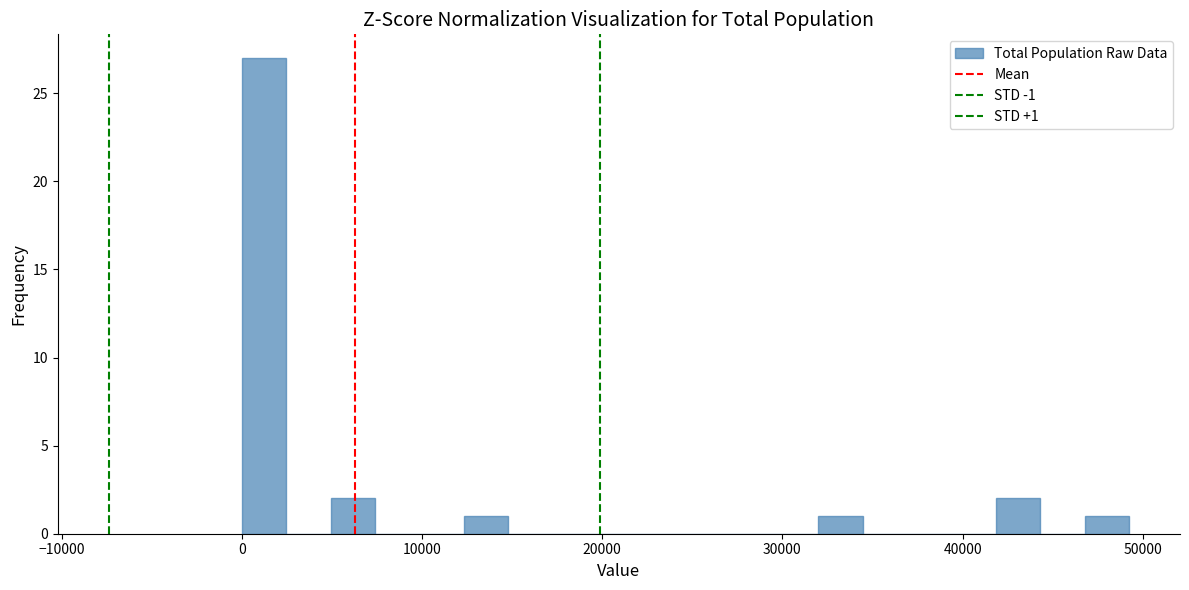

Read against the x-axis, roughly where is the centre of the tallest bar?

1000